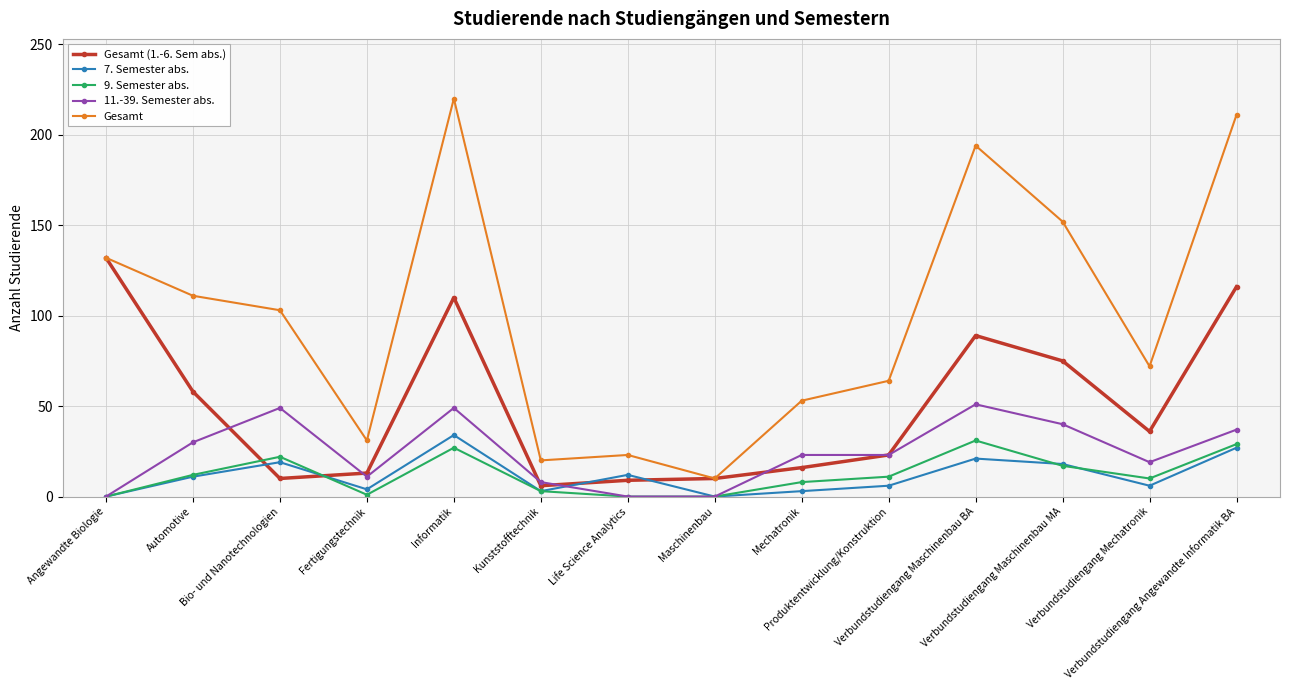

Is the value of Gesamt at Mechatronik greater than the value of Gesamt (1.-6. Sem abs.) at Produktentwicklung/Konstruktion?

Yes